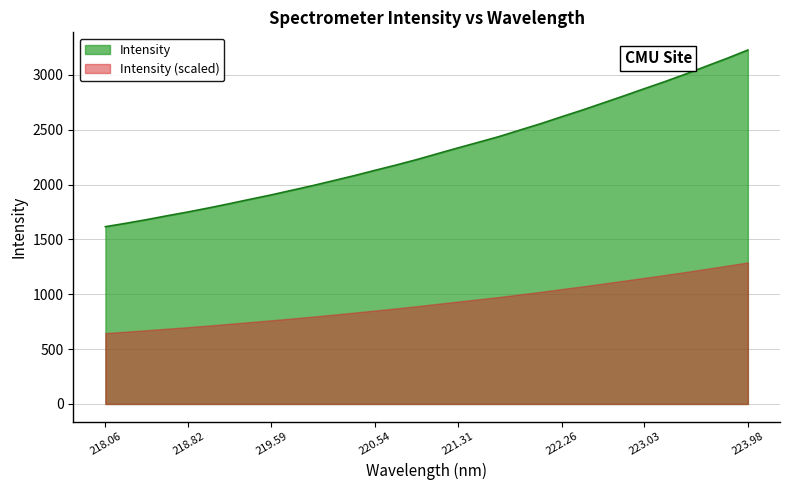

Rank the series by their average value, from highest to lowest.

Intensity, Intensity (scaled)